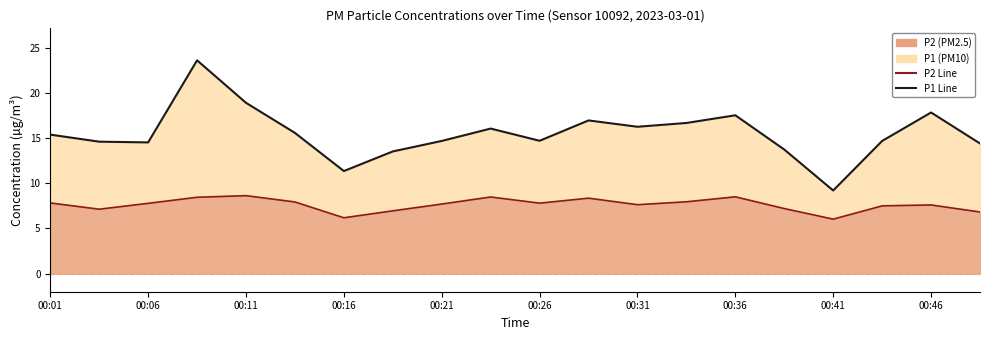

What is the average value of the P2 Line series?

7.6